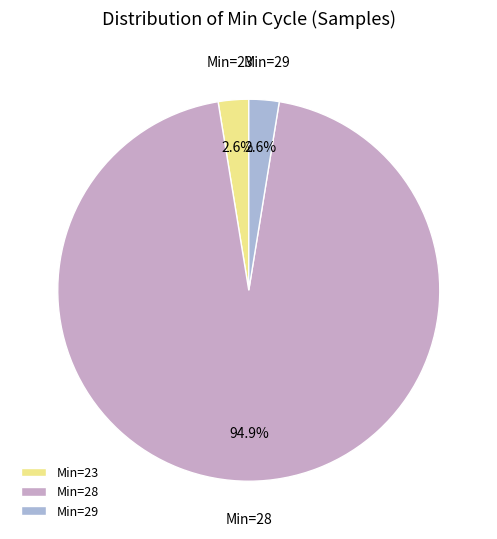

Is there any slice that represents more than half of the pie?

Yes